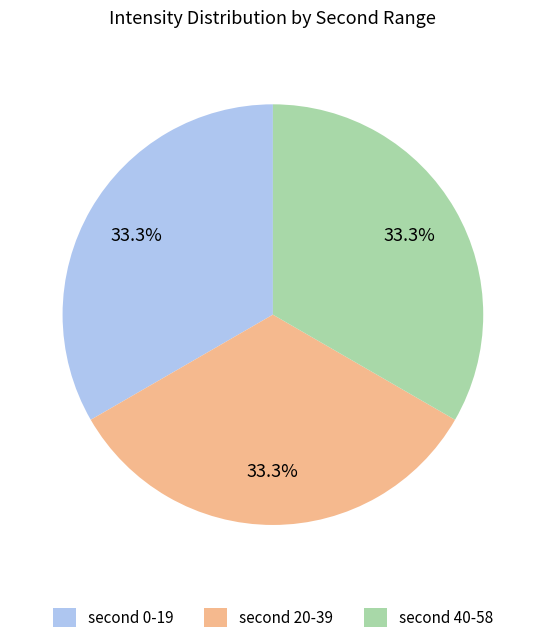

Is there a majority slice in this chart?

No